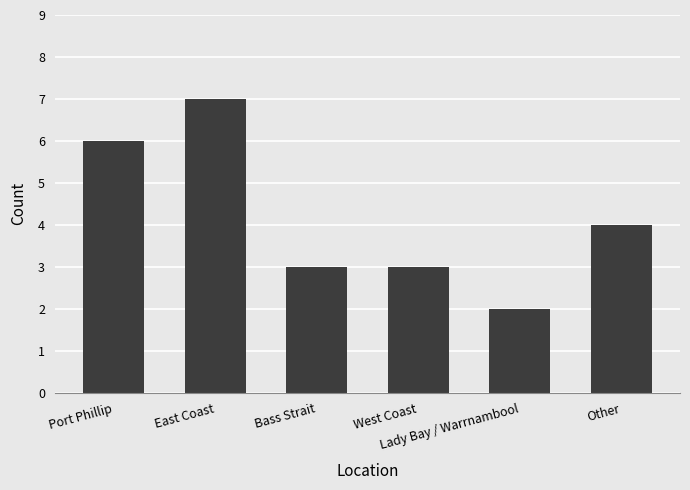

Read the value at Lady Bay / Warrnambool.

2